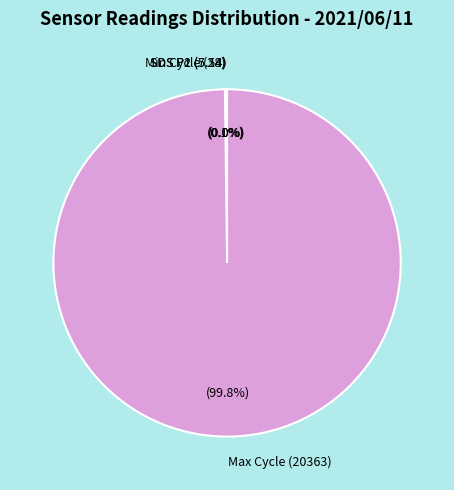

What is the largest slice in the pie chart?

Max Cycle (20363)